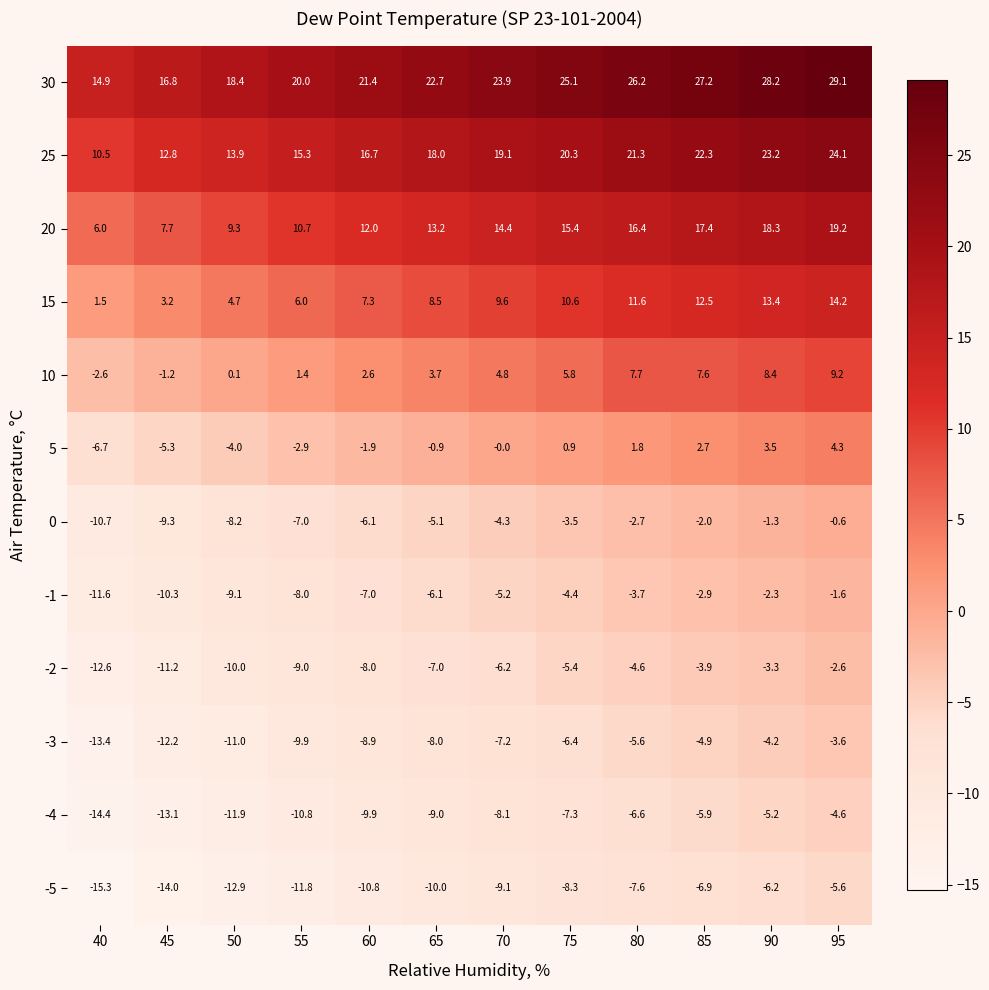

At which category is the sum across all series the highest?

95